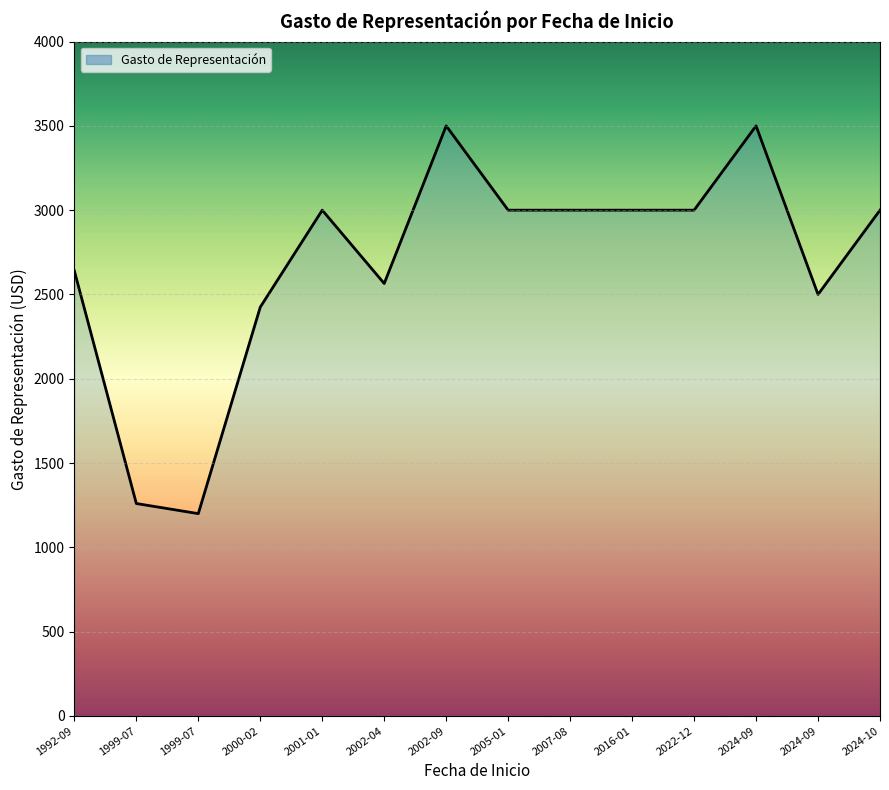

Which category has the lowest value across all series?

1999-07-16